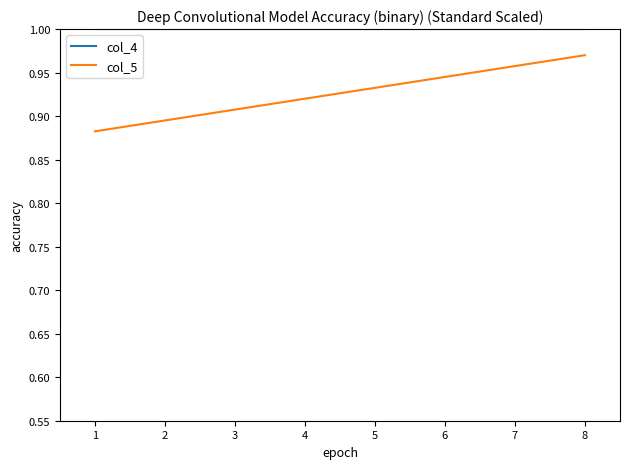

What is the total value across all series at 8?

2.0